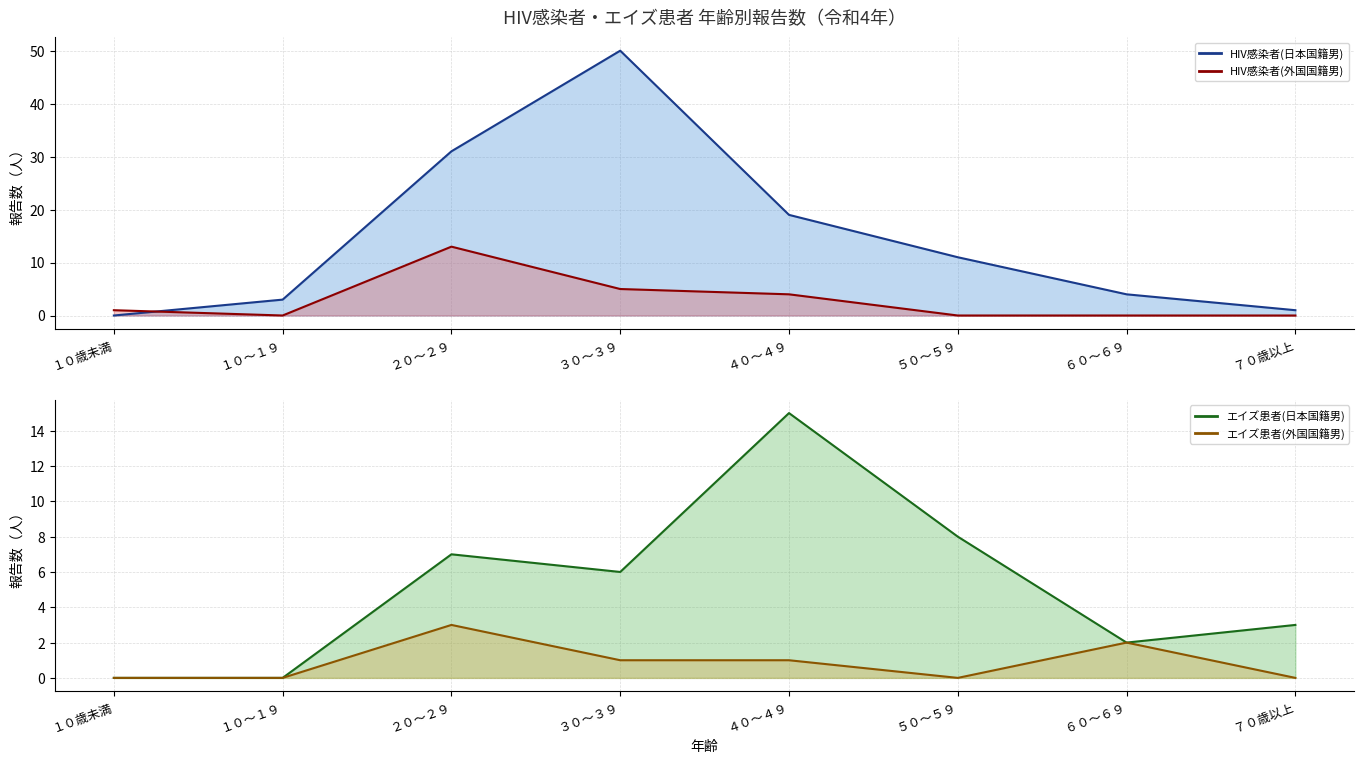

What is the spread (max minus min) of values at ７０歳以上?

3